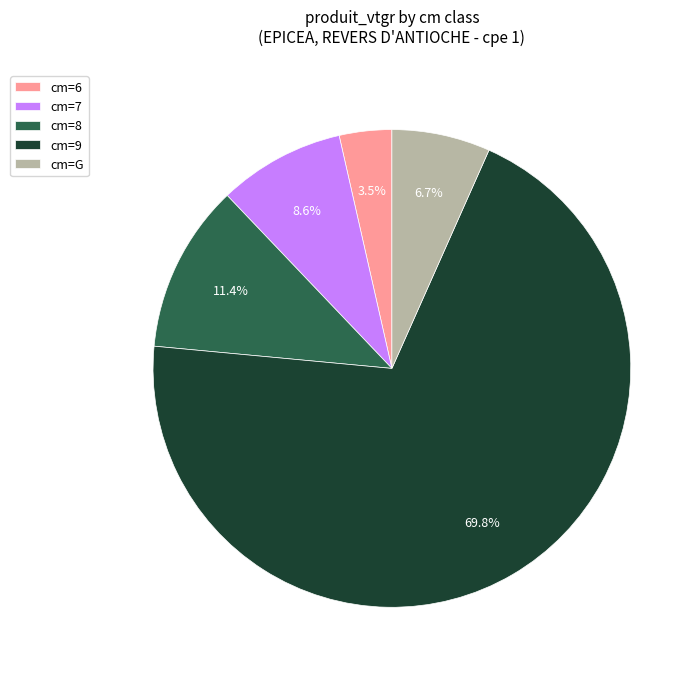

What is the majority slice?

cm=9